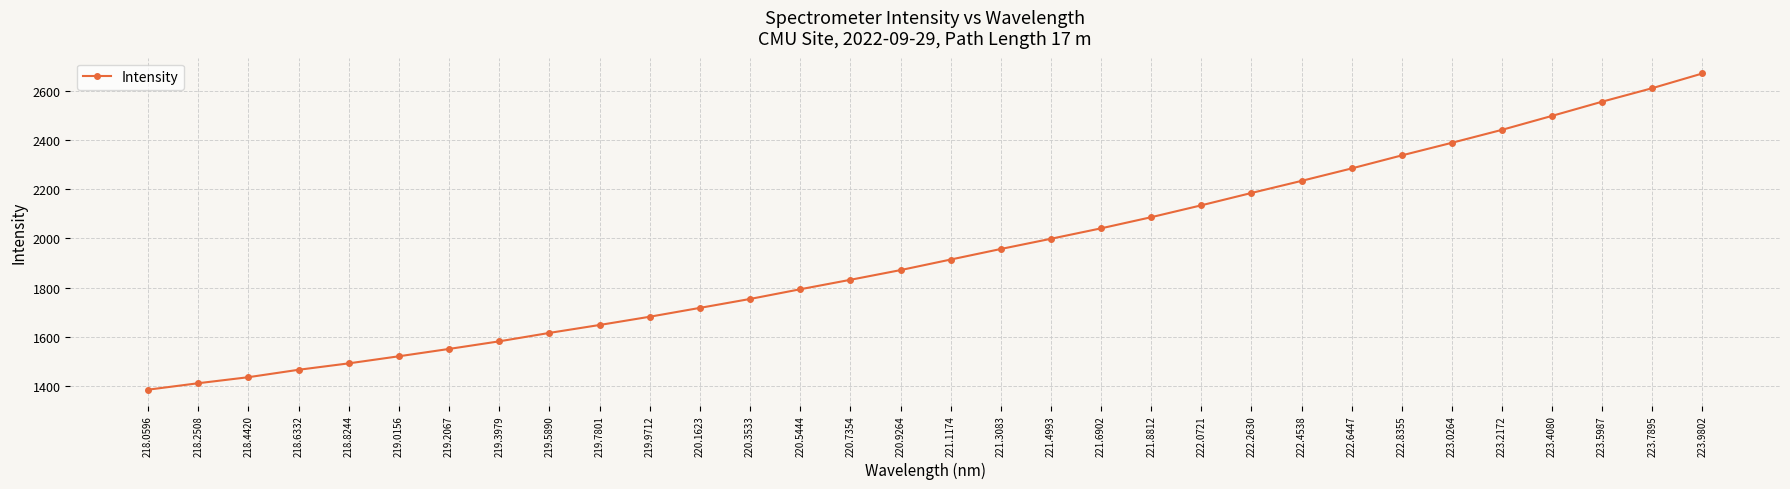

What is the label of the 26th point from the left?

222.8355